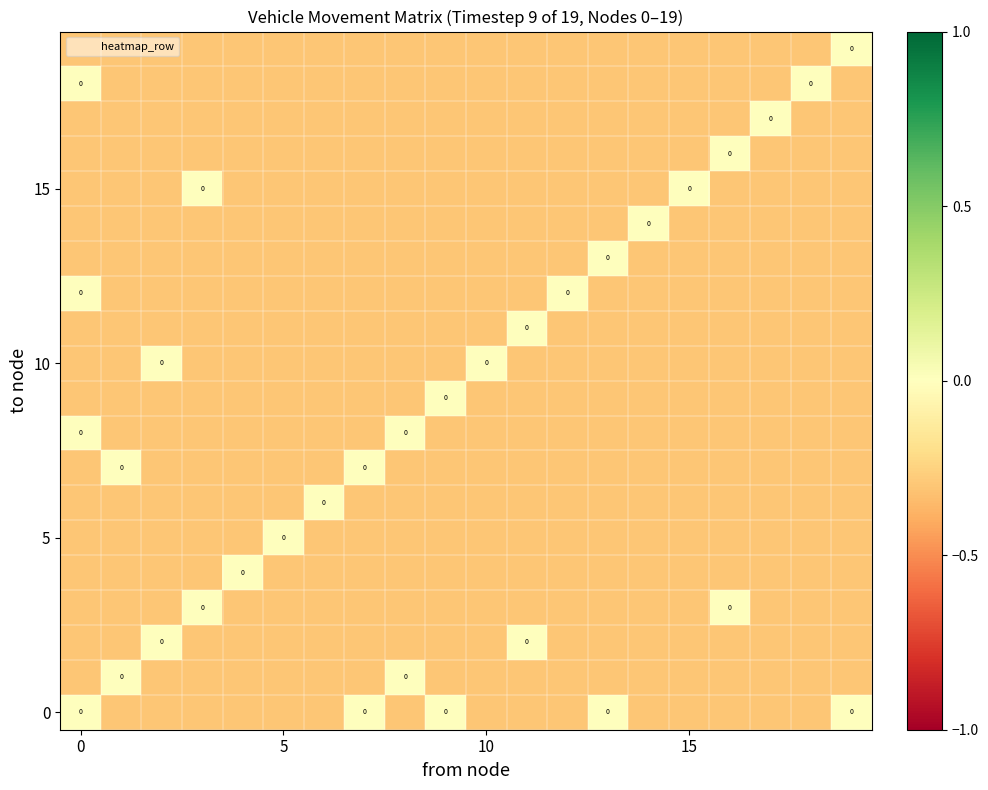

How many data points does each series have?

20